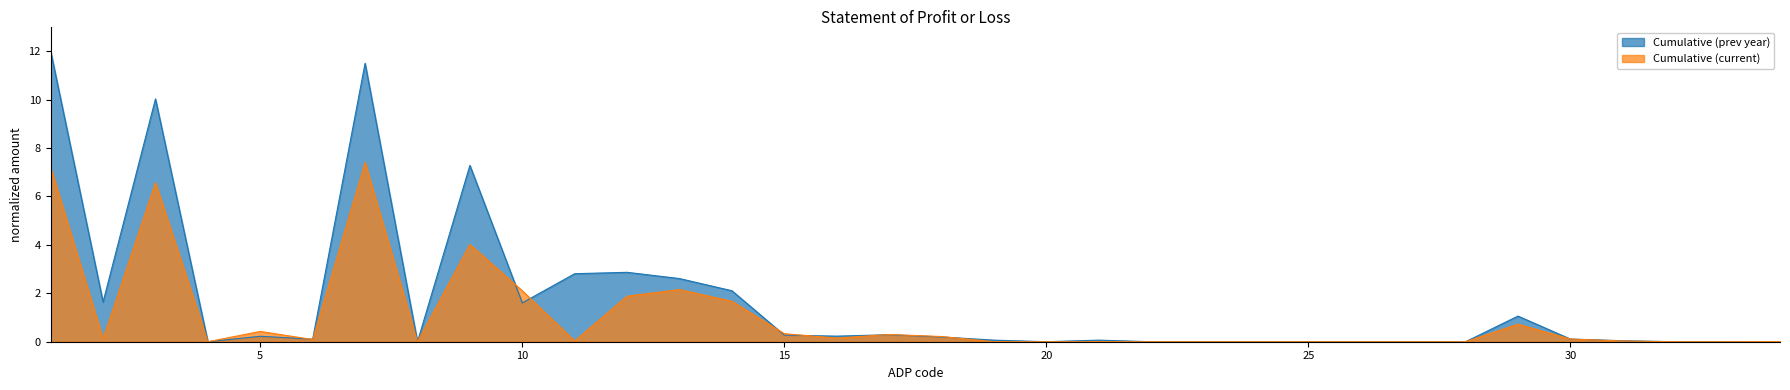

What is the total value across all series at 19?

0.1